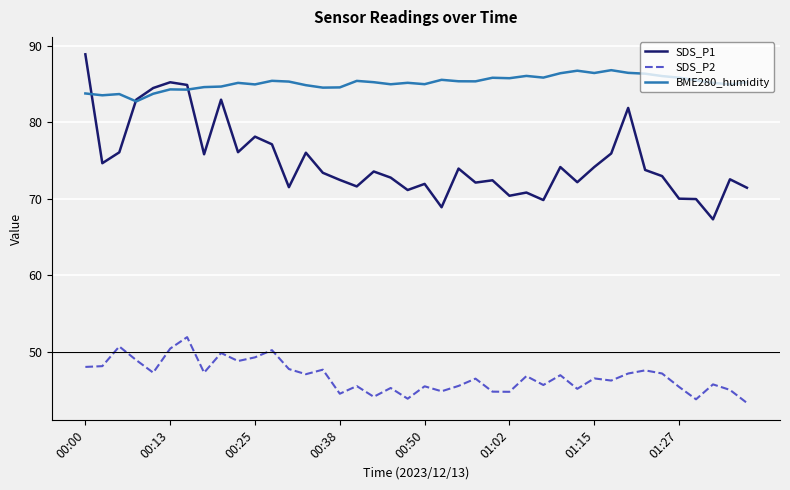

True or false: SDS_P2 and SDS_P1 cross at least once.

False